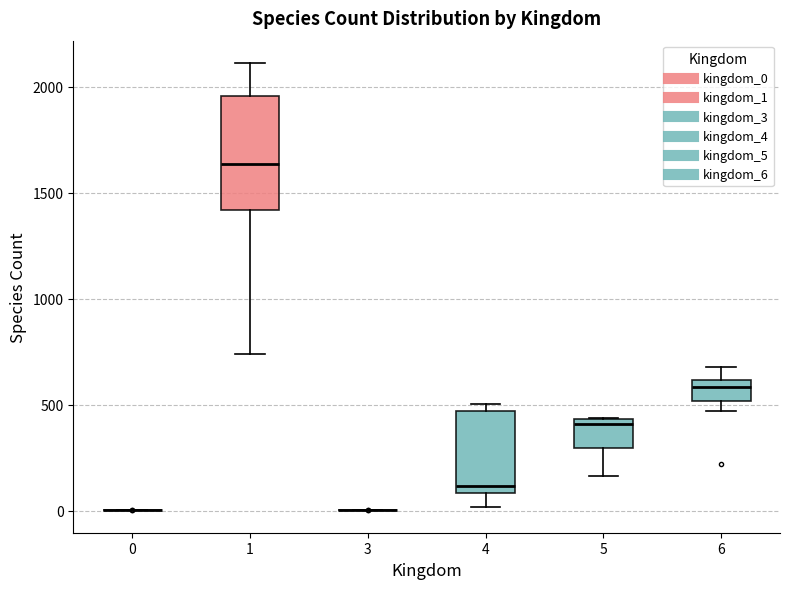

Which box is the tallest, from its lower edge to its upper edge?

1